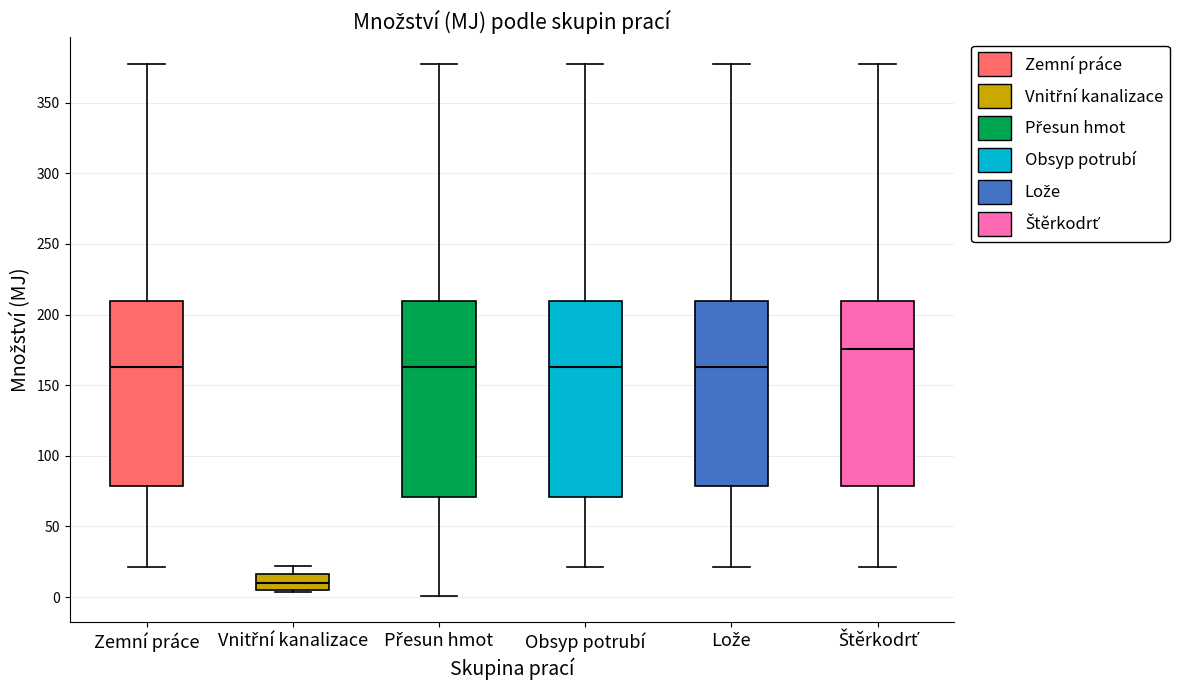

Which box's median line is the lowest?

Vnitřní kanalizace